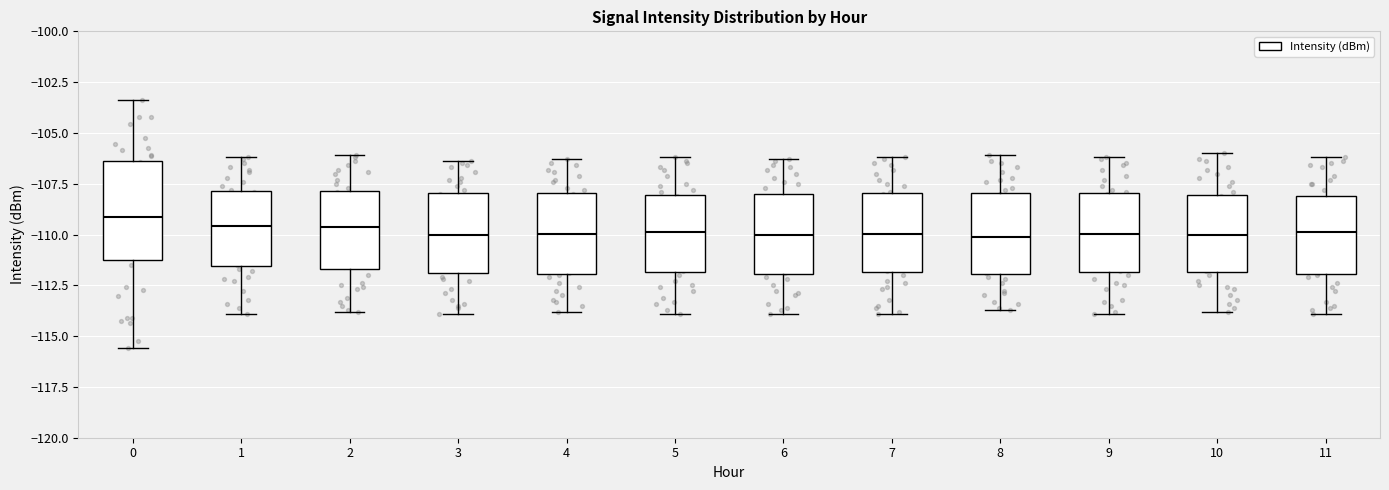

Reading left to right, read every box against the y-axis: the position of its median line, the range the box covers, and the ends of its whiskers. The values are not printed on the chart, so give them approximately, as read against the axis.

0: median -109.0, box -111.5 to -106.5, whiskers -115.5 to -103.5
1: median -109.5, box -111.5 to -108.0, whiskers -114.0 to -106.0
2: median -109.5, box -111.5 to -108.0, whiskers -114.0 to -106.0
3: median -110.0, box -112.0 to -108.0, whiskers -114.0 to -106.5
4: median -110.0, box -112.0 to -108.0, whiskers -114.0 to -106.5
5: median -110.0, box -112.0 to -108.0, whiskers -114.0 to -106.0
6: median -110.0, box -112.0 to -108.0, whiskers -114.0 to -106.5
7: median -110.0, box -112.0 to -108.0, whiskers -114.0 to -106.0
8: median -110.0, box -112.0 to -108.0, whiskers -113.5 to -106.0
9: median -110.0, box -112.0 to -108.0, whiskers -114.0 to -106.0
10: median -110.0, box -112.0 to -108.0, whiskers -114.0 to -106.0
11: median -110.0, box -112.0 to -108.0, whiskers -114.0 to -106.0